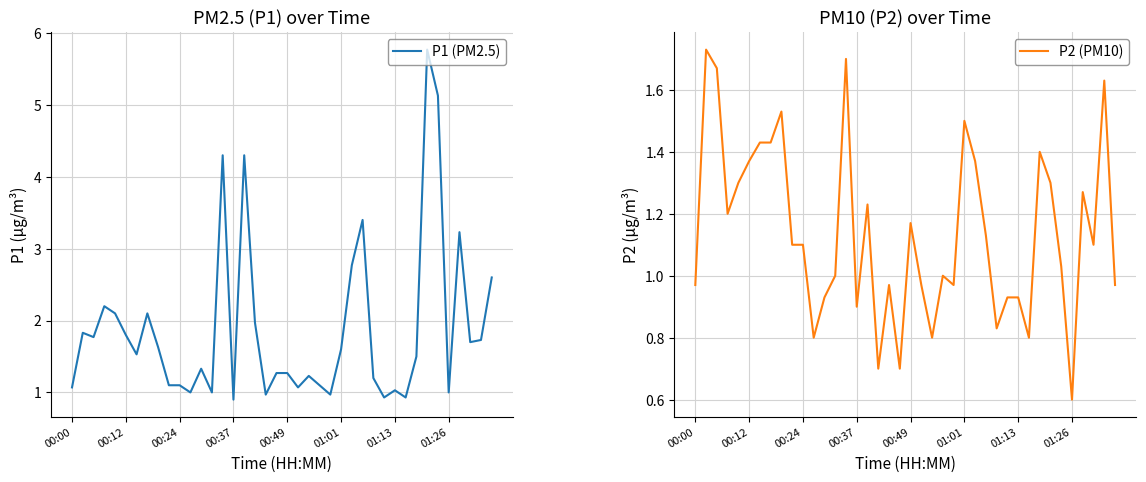

Which series has the largest total across all categories?

P1 (PM2.5)